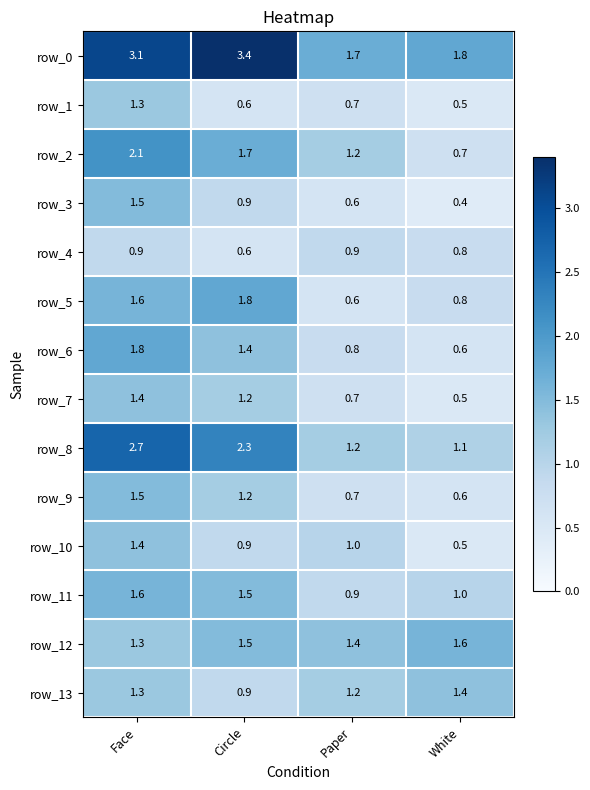

Which series has the largest total across all categories?

row_0